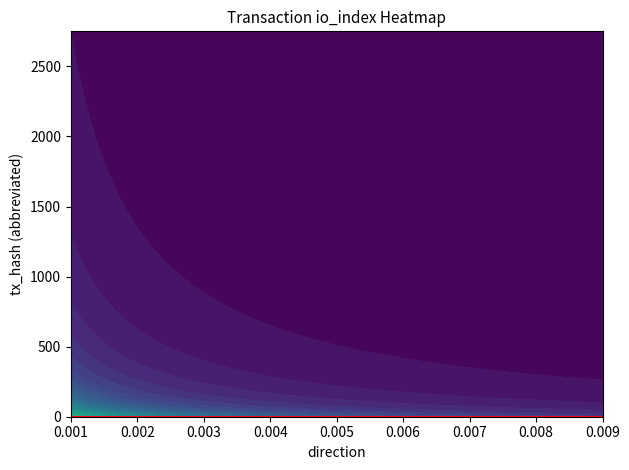

What is the difference between the maximum and minimum values in the c5bcc17a series?

67